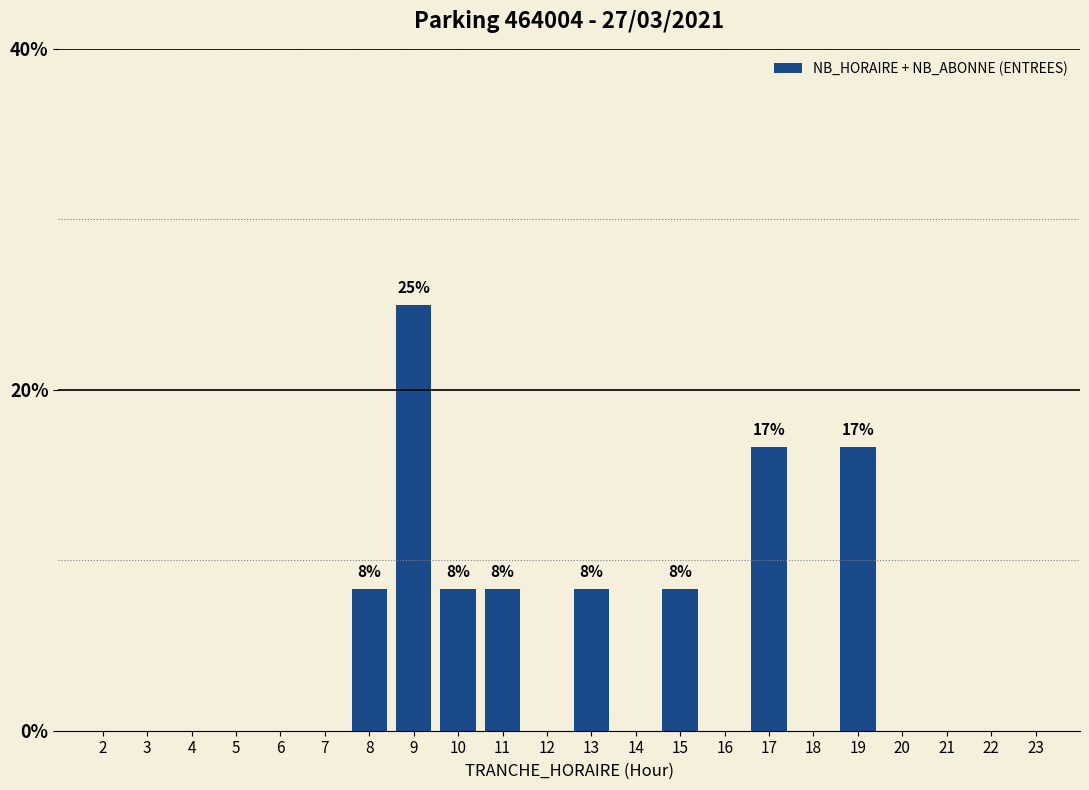

Reading right to left, transcribe all the data shown in this chart.

23=0.0	22=0.0	21=0.0	20=0.0	19=16.7	18=0.0	17=16.7	16=0.0	15=8.3	14=0.0	13=8.3	12=0.0	11=8.3	10=8.3	9=25.0	8=8.3	7=0.0	6=0.0	5=0.0	4=0.0	3=0.0	2=0.0